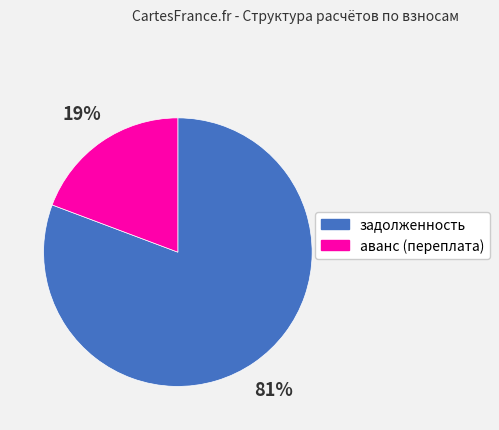

Which has a higher value, задолженность or аванс (переплата)?

задолженность